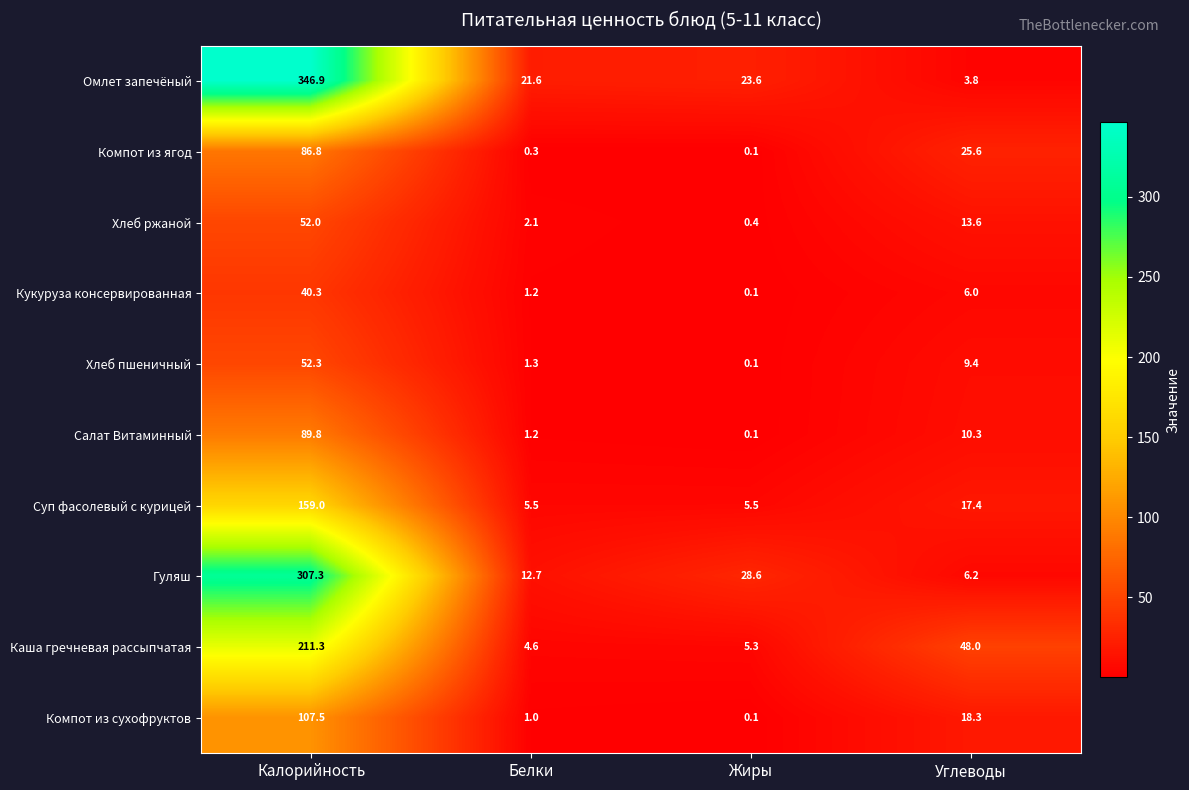

What is the maximum value shown in the chart?

346.9